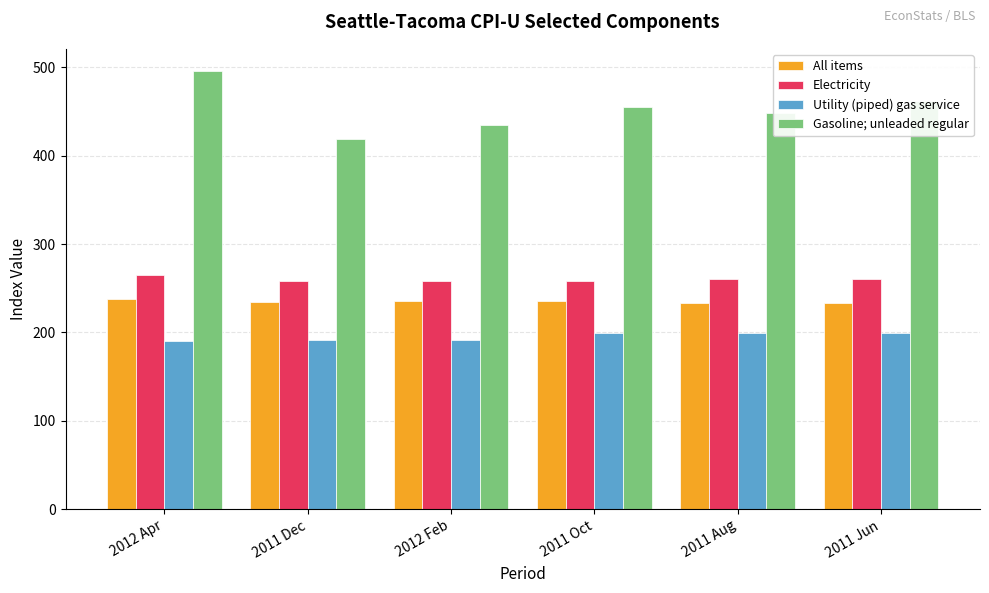

The Electricity series shows 176.2 at 2011 Aug. True or false?

False